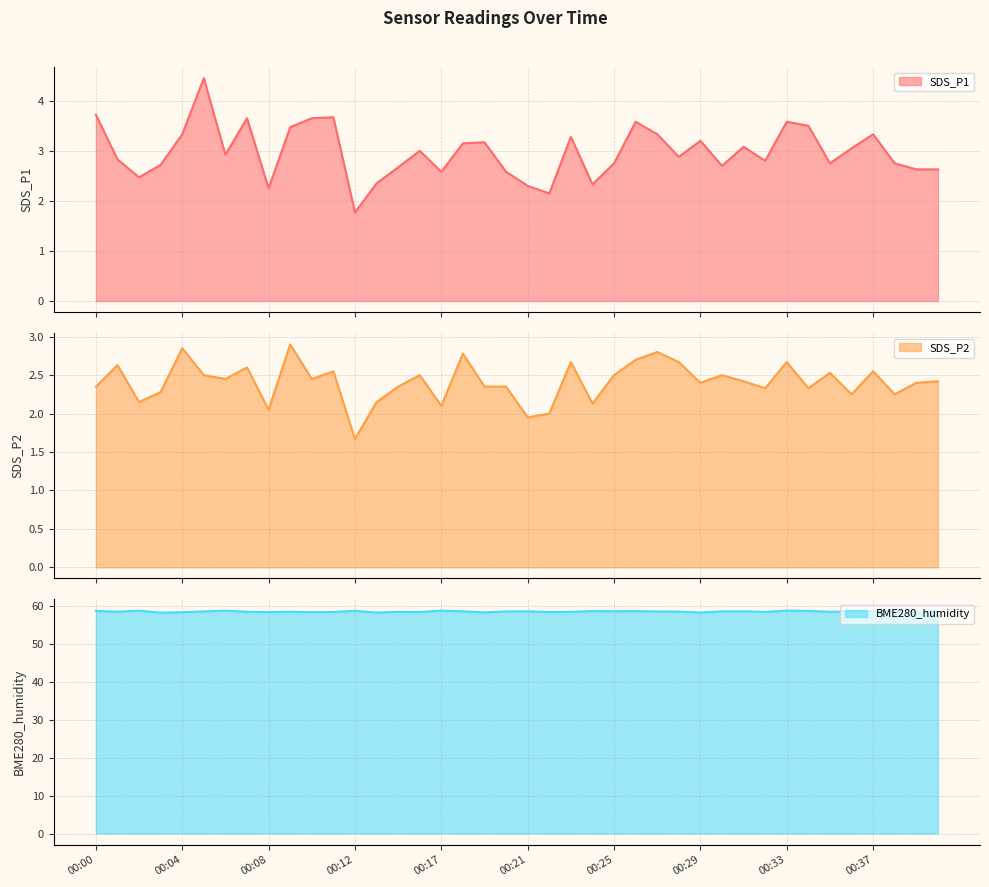

Reading left to right, transcribe all the data shown in this chart.

SDS_P1: 00:00=3.7	00:01=2.8	00:02=2.5	00:03=2.7	00:04=3.3	00:05=4.5	00:06=2.9	00:07=3.6	00:08=2.2	00:09=3.5	00:10=3.6	00:11=3.7	00:12=1.8	00:13=2.4	00:14=2.7	00:16=3.0	00:17=2.6	00:18=3.1	00:19=3.2	00:20=2.6	00:21=2.3	00:22=2.1	00:23=3.3	00:24=2.3	00:25=2.8	00:26=3.6	00:27=3.3	00:28=2.9	00:29=3.2	00:30=2.7	00:31=3.1	00:32=2.8	00:33=3.6	00:34=3.5	00:35=2.8	00:36=3.0	00:37=3.3	00:38=2.8	00:39=2.6	00:40=2.6
SDS_P2: 00:00=2.4	00:01=2.6	00:02=2.1	00:03=2.3	00:04=2.9	00:05=2.5	00:06=2.5	00:07=2.6	00:08=2.0	00:09=2.9	00:10=2.5	00:11=2.5	00:12=1.7	00:13=2.1	00:14=2.4	00:16=2.5	00:17=2.1	00:18=2.8	00:19=2.4	00:20=2.4	00:21=1.9	00:22=2.0	00:23=2.7	00:24=2.1	00:25=2.5	00:26=2.7	00:27=2.8	00:28=2.7	00:29=2.4	00:30=2.5	00:31=2.4	00:32=2.3	00:33=2.7	00:34=2.3	00:35=2.5	00:36=2.2	00:37=2.5	00:38=2.2	00:39=2.4	00:40=2.4
BME280_humidity: 00:00=58.8	00:01=58.6	00:02=58.8	00:03=58.3	00:04=58.4	00:05=58.6	00:06=58.8	00:07=58.5	00:08=58.5	00:09=58.5	00:10=58.4	00:11=58.5	00:12=58.8	00:13=58.3	00:14=58.5	00:16=58.5	00:17=58.8	00:18=58.6	00:19=58.4	00:20=58.6	00:21=58.7	00:22=58.5	00:23=58.5	00:24=58.7	00:25=58.7	00:26=58.7	00:27=58.6	00:28=58.6	00:29=58.3	00:30=58.6	00:31=58.7	00:32=58.5	00:33=58.8	00:34=58.8	00:35=58.5	00:36=58.6	00:37=58.6	00:38=58.8	00:39=58.4	00:40=58.5